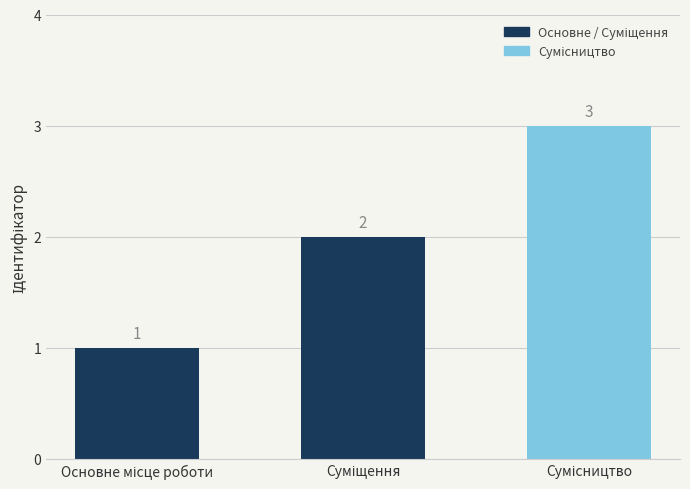

What is the sum of all values?

6